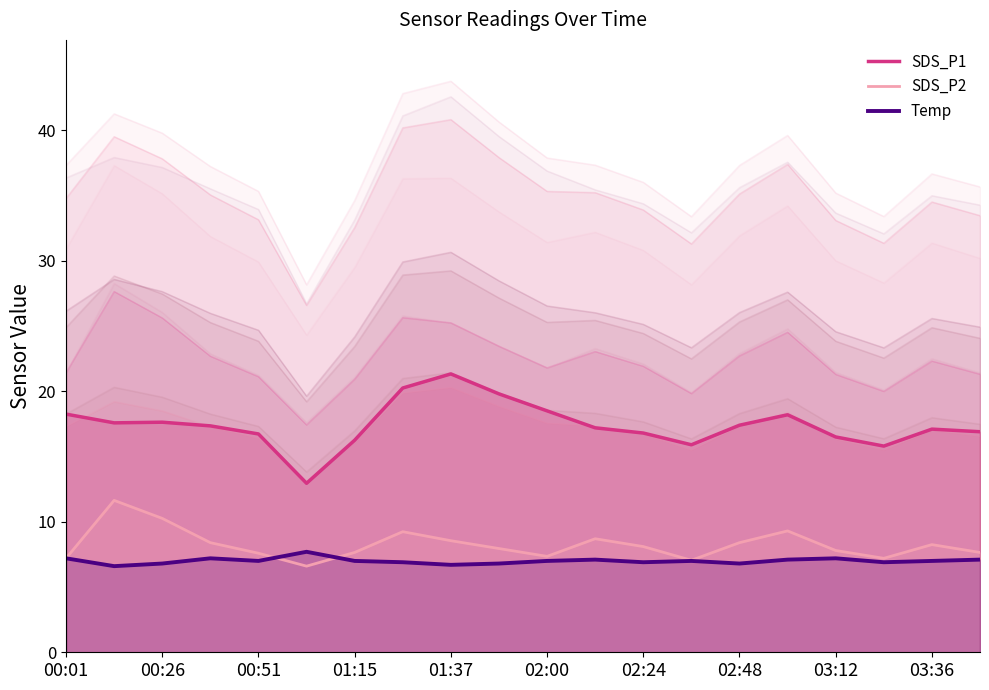

Which series changed the most between 00:01 and 02:48?

SDS_P2